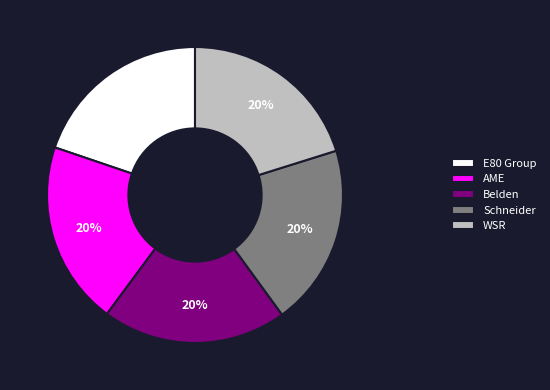

What percentage is the E80 Group slice, to the nearest percent?

20%